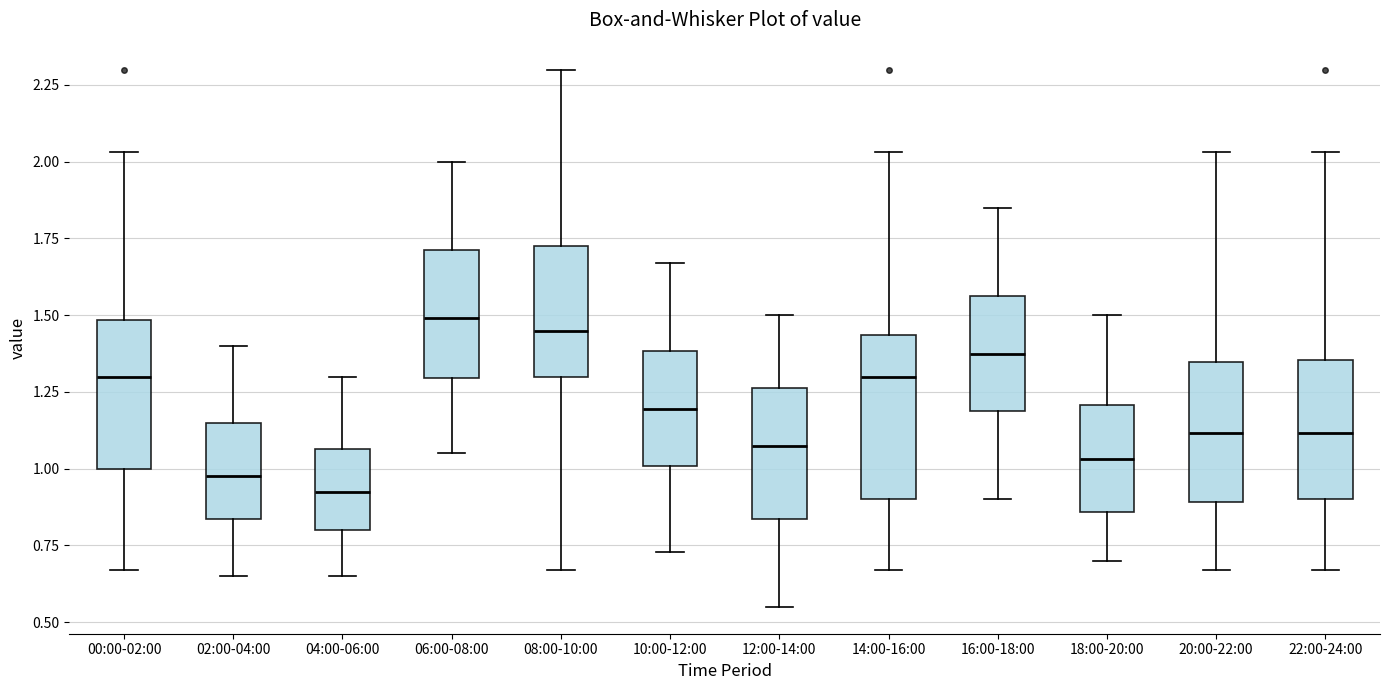

Reading left to right, read every box against the y-axis: the position of its median line, the range the box covers, and the ends of its whiskers. The values are not printed on the chart, so give them approximately, as read against the axis.

00:00-02:00: median 1.30, box 1.00 to 1.50, whiskers 0.65 to 2.05
02:00-04:00: median 1.00, box 0.85 to 1.15, whiskers 0.65 to 1.40
04:00-06:00: median 0.95, box 0.80 to 1.05, whiskers 0.65 to 1.30
06:00-08:00: median 1.50, box 1.30 to 1.70, whiskers 1.05 to 2.00
08:00-10:00: median 1.45, box 1.30 to 1.75, whiskers 0.65 to 2.30
10:00-12:00: median 1.20, box 1.00 to 1.40, whiskers 0.75 to 1.65
12:00-14:00: median 1.10, box 0.85 to 1.25, whiskers 0.55 to 1.50
14:00-16:00: median 1.30, box 0.90 to 1.45, whiskers 0.65 to 2.05
16:00-18:00: median 1.40, box 1.20 to 1.55, whiskers 0.90 to 1.85
18:00-20:00: median 1.05, box 0.85 to 1.20, whiskers 0.70 to 1.50
20:00-22:00: median 1.10, box 0.90 to 1.35, whiskers 0.65 to 2.05
22:00-24:00: median 1.10, box 0.90 to 1.35, whiskers 0.65 to 2.05